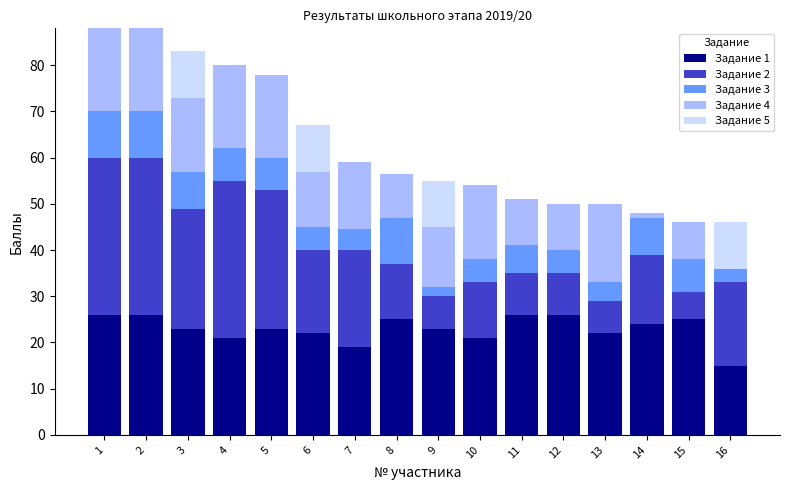

Does the chart contain stacked bars?

Yes